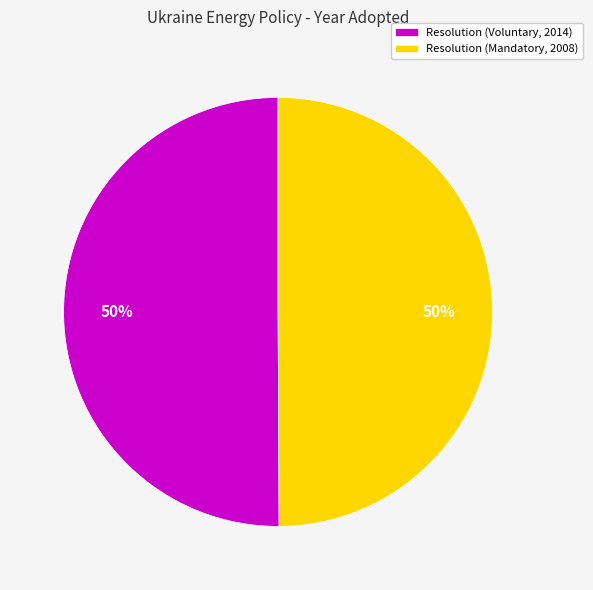

To the nearest percent, what portion does Resolution (Mandatory, 2008) represent?

50%